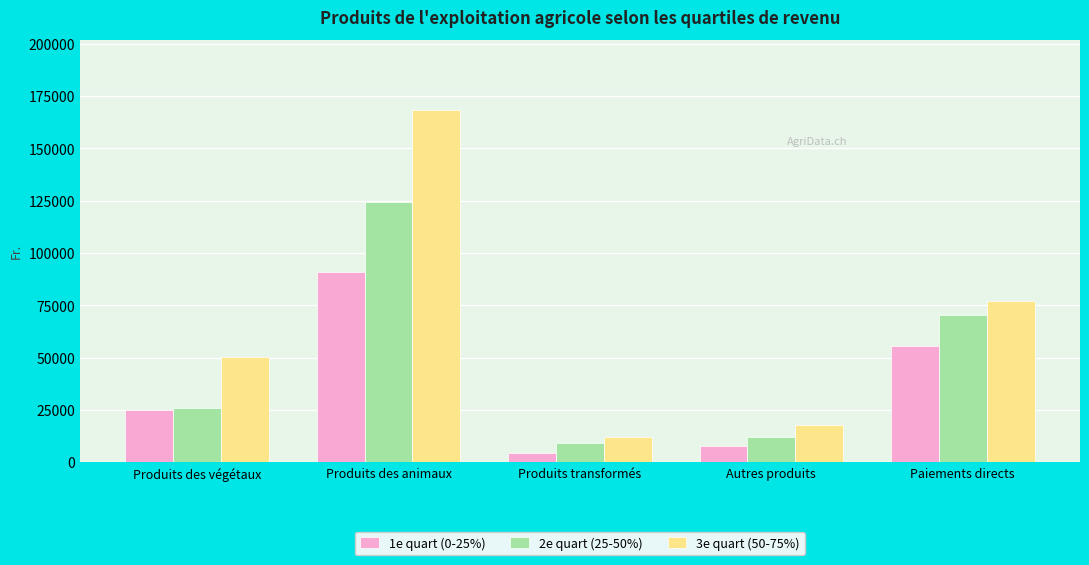

What are all the series names shown in the legend?

1e quart (0-25%), 2e quart (25-50%), 3e quart (50-75%)